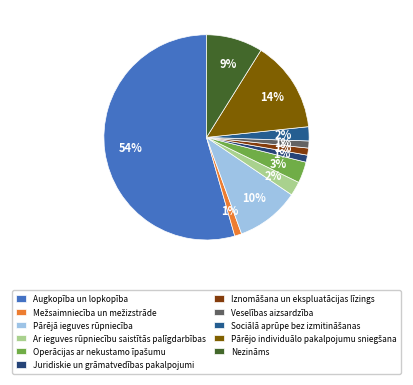

How many slices are in this pie chart?

11